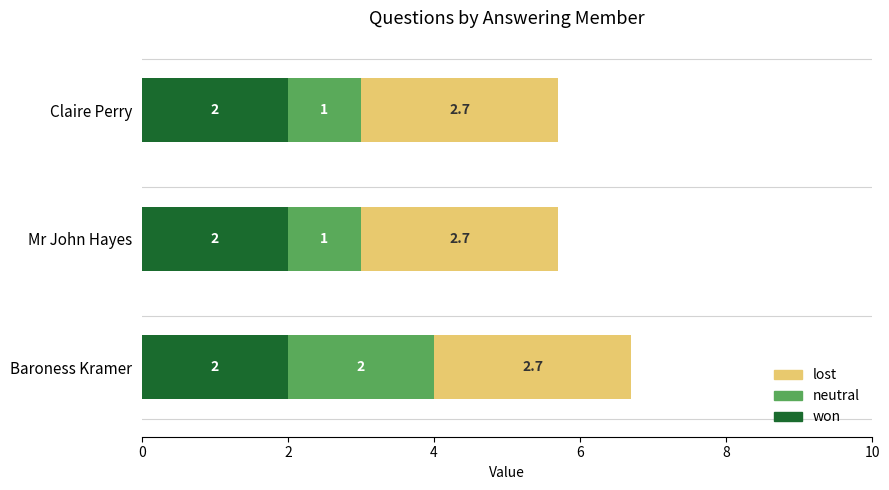

What are all the series names shown in the legend?

lost, neutral, won